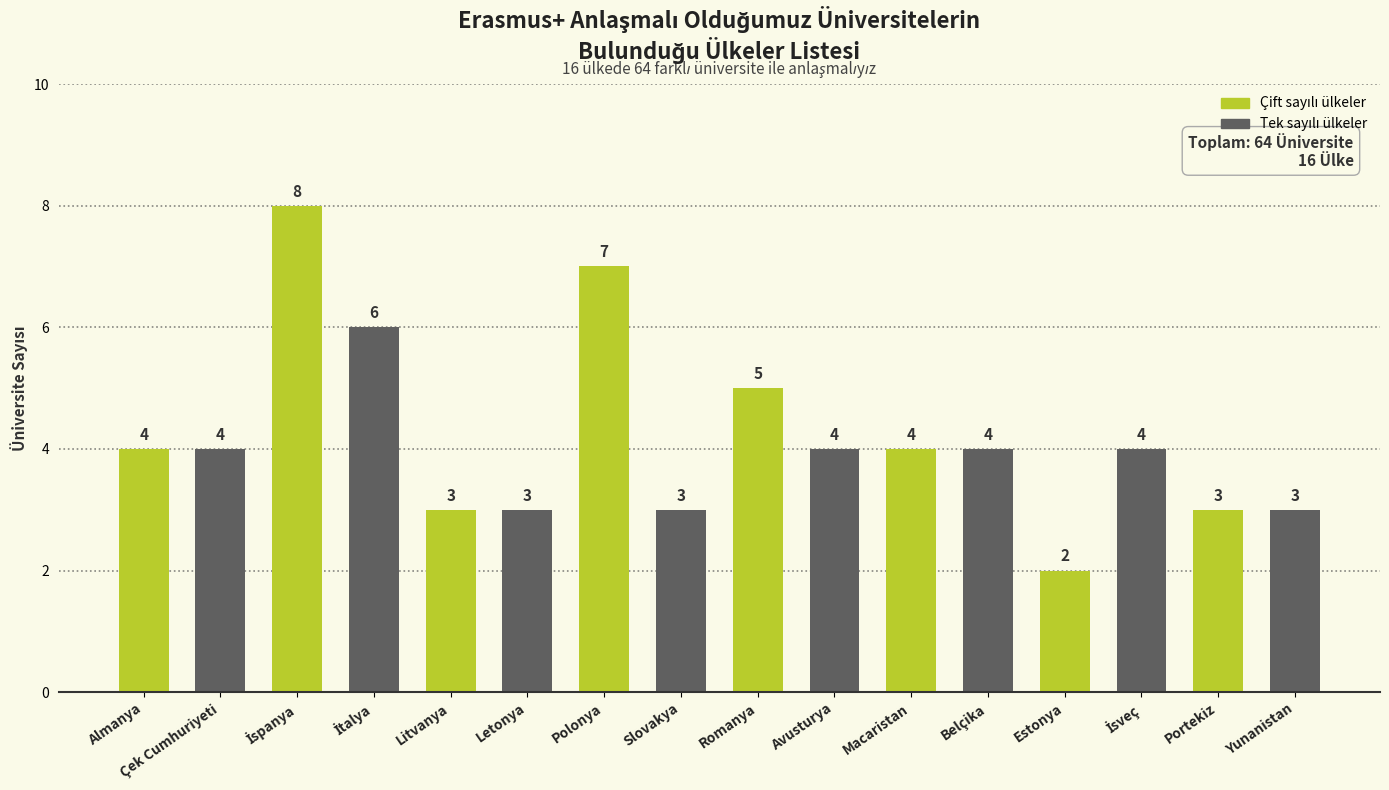

What is the sum of all values?

67